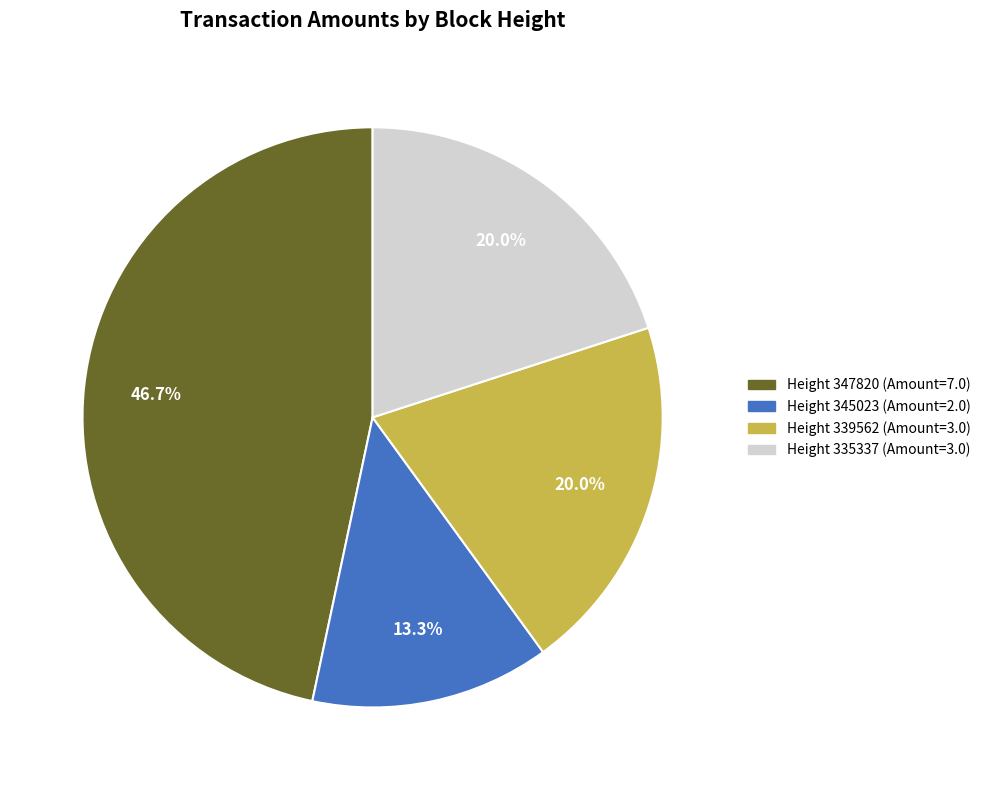

Is there a majority slice in this chart?

No